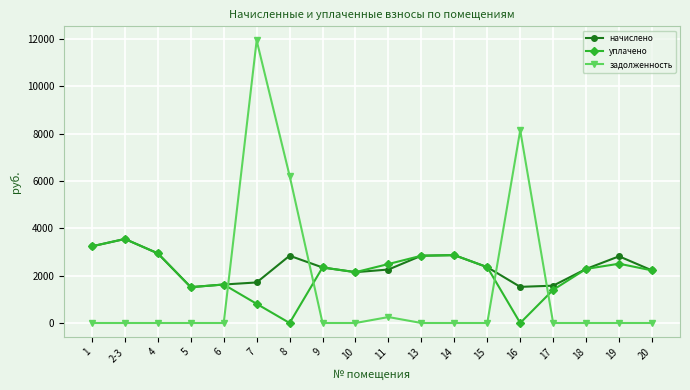

At which category does начислено reach its first local peak?

2-3